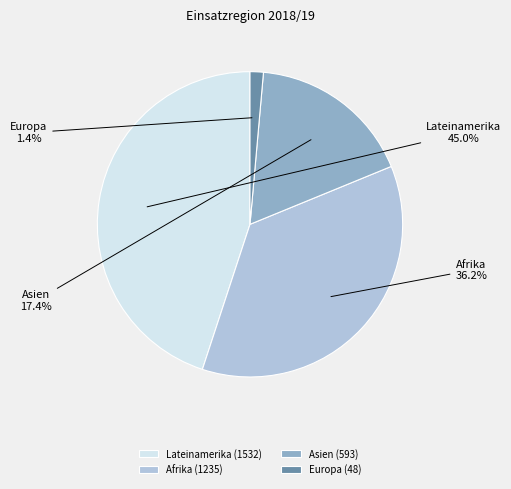

What percentage is the Lateinamerika slice, to the nearest percent?

45%